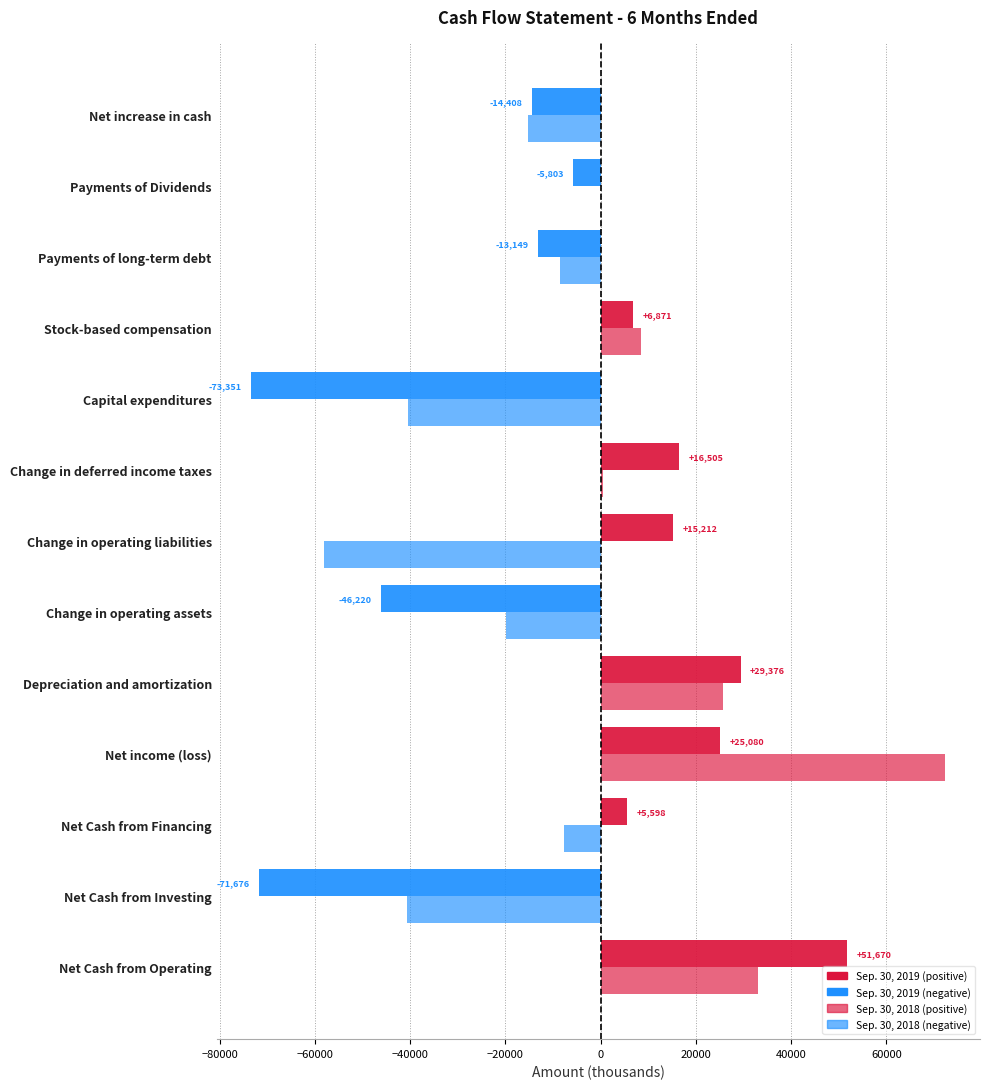

How many data points does each series have?

13